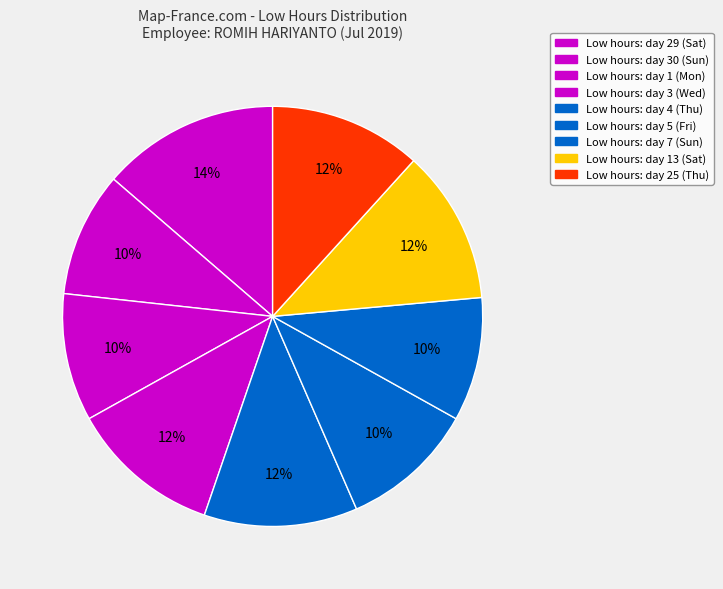

How many segments does this pie chart have?

9